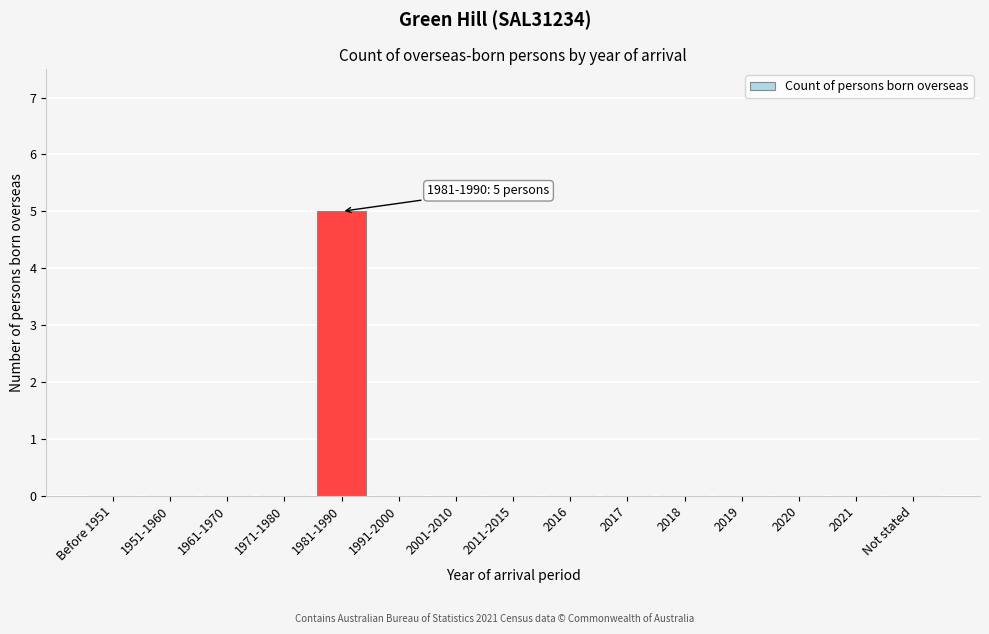

Reading left to right, list all the values displayed in this chart.

Before 1951=0	1951-1960=0	1961-1970=0	1971-1980=0	1981-1990=5	1991-2000=0	2001-2010=0	2011-2015=0	2016=0	2017=0	2018=0	2019=0	2020=0	2021=0	Not stated=0